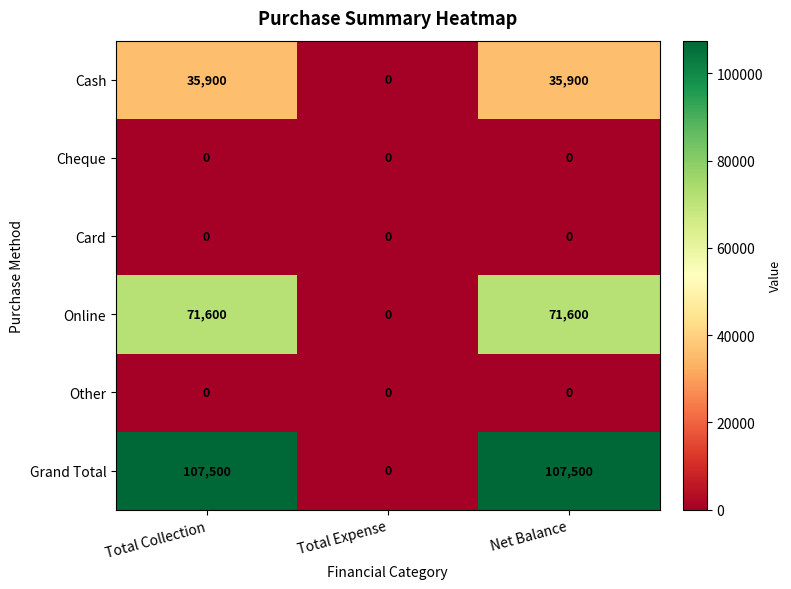

What is the maximum value shown in the chart?

107500